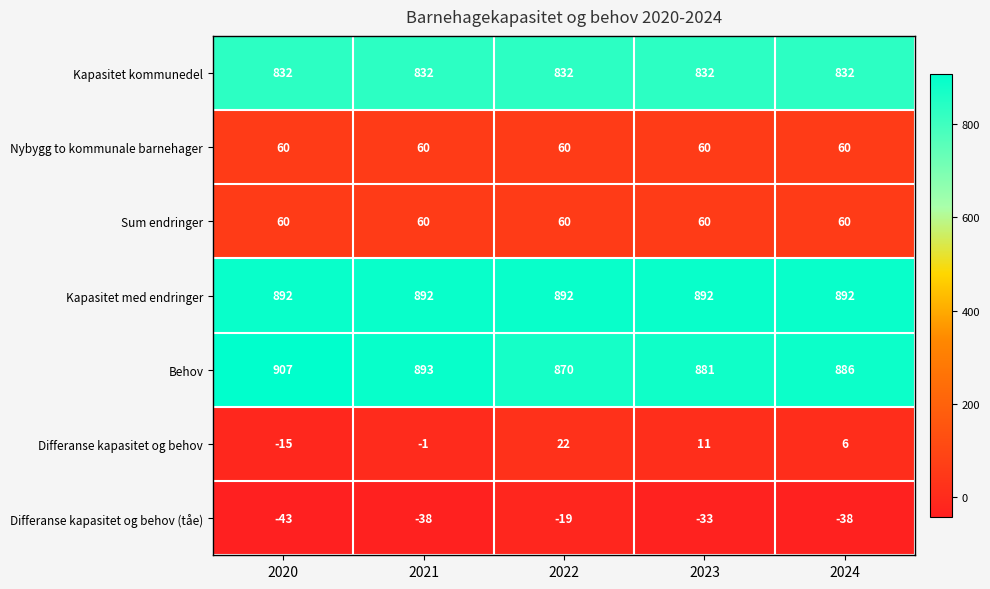

Is it true that Kapasitet med endringer equals 892 at 2022?

True